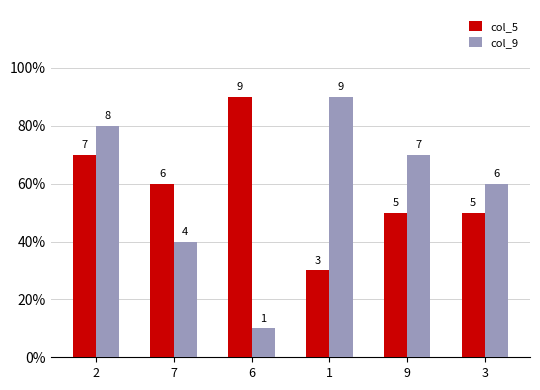

What are all the series names shown in the legend?

col_5, col_9